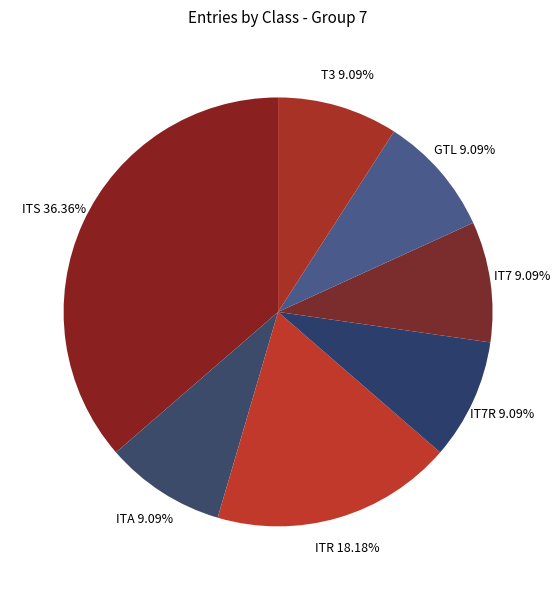

Count the number of slices in the pie.

7